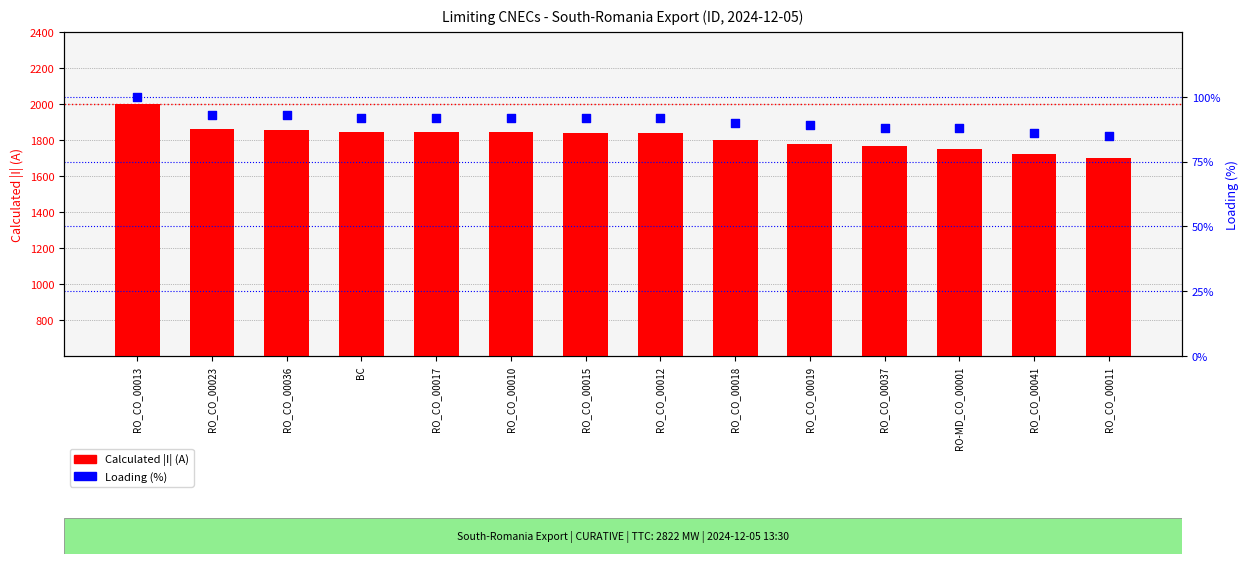

What are all the series names shown in the legend?

Calculated |I| (A), Loading (%)